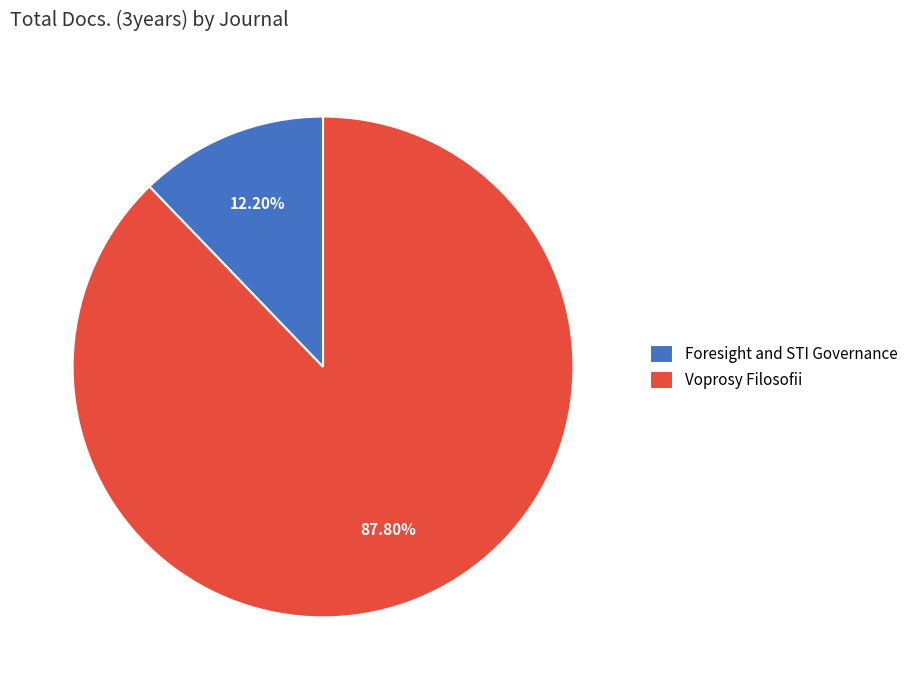

To the nearest percent, what is the difference between the largest and smallest slice percentages?

76%